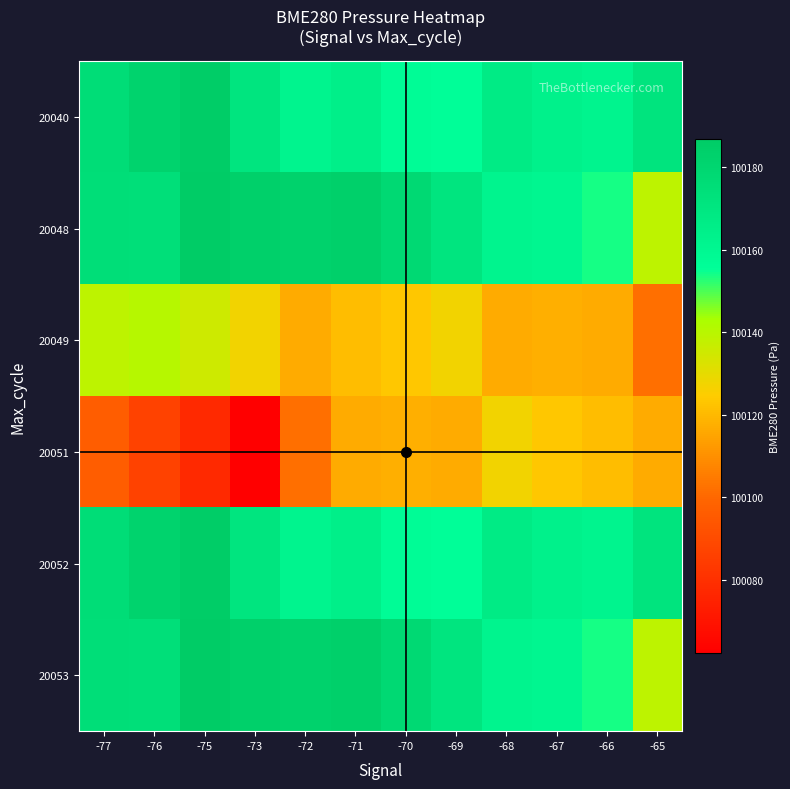

At how many categories does at least one series exceed 100169?

9